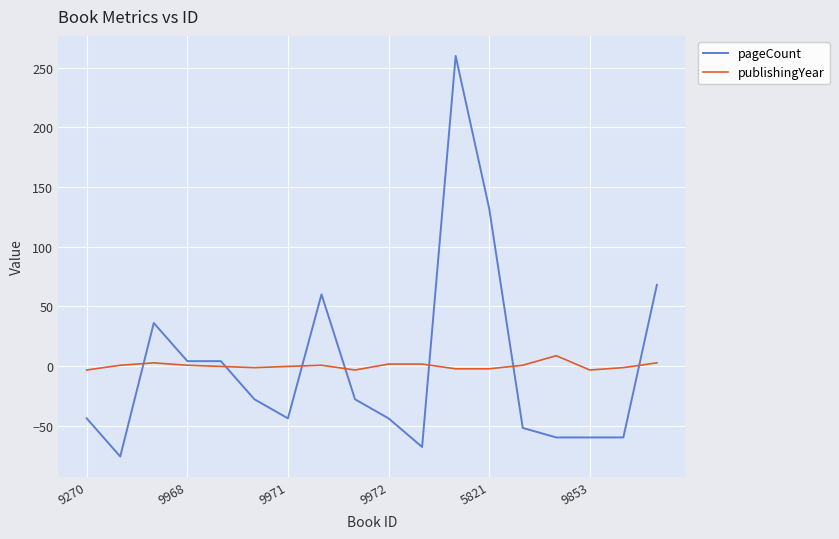

Which series ends up on top after the final intersection of publishingYear and pageCount?

pageCount